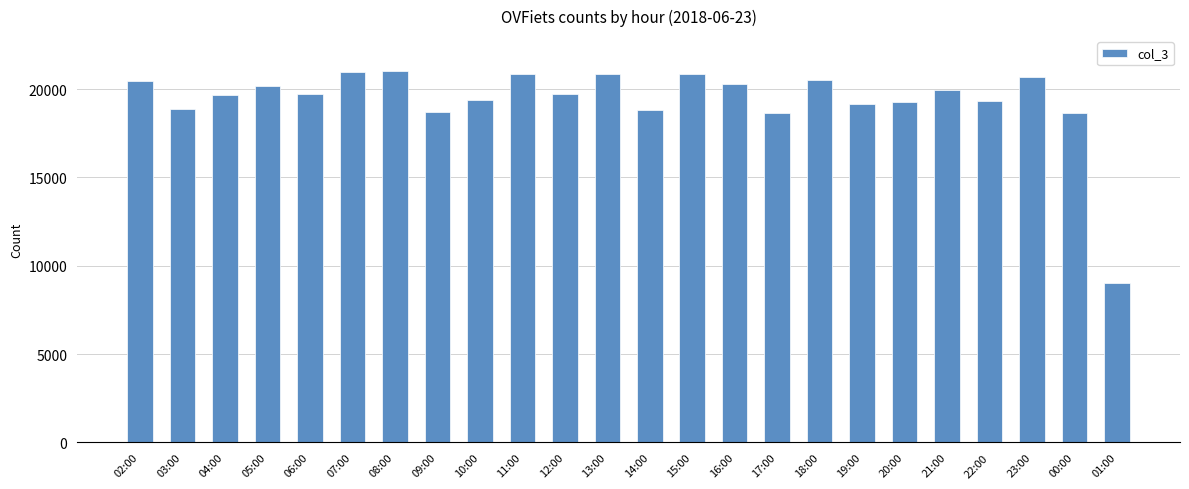

What is the greatest value displayed?

21010